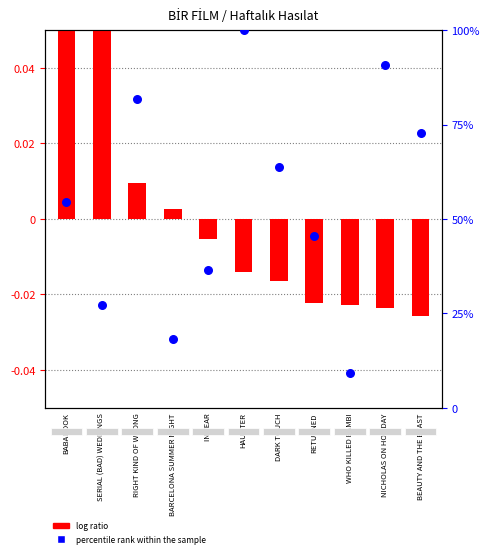

Which series reaches the maximum Y coordinate?

percentile rank within the sample